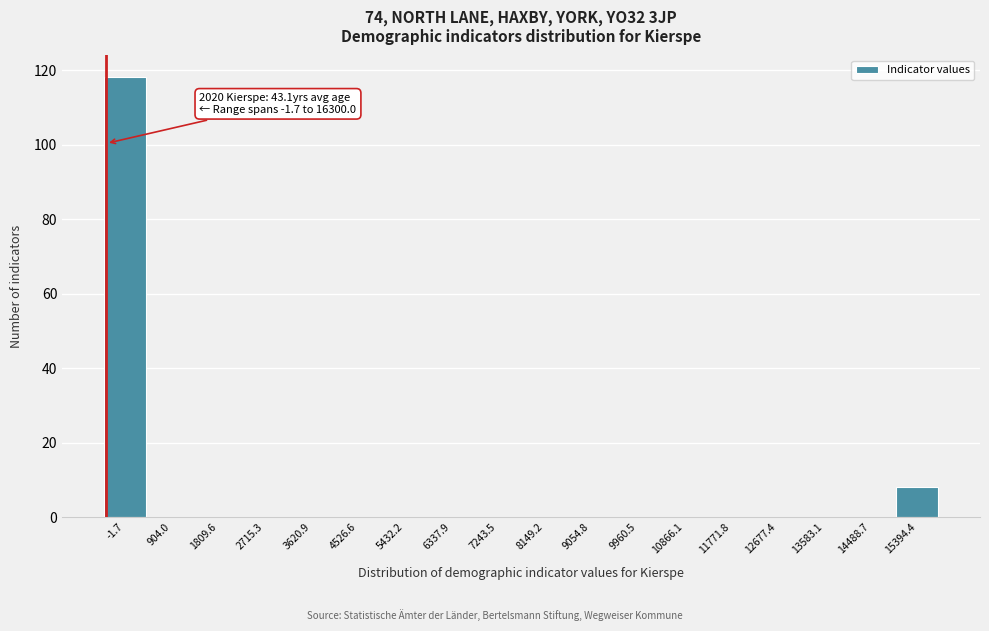

Reading right to left, list all the values displayed in this chart.

15394.4=8	14488.7=0	13583.1=0	12677.4=0	11771.8=0	10866.1=0	9960.5=0	9054.8=0	8149.2=0	7243.5=0	6337.9=0	5432.2=0	4526.6=0	3620.9=0	2715.3=0	1809.6=0	904.0=0	-1.7=118